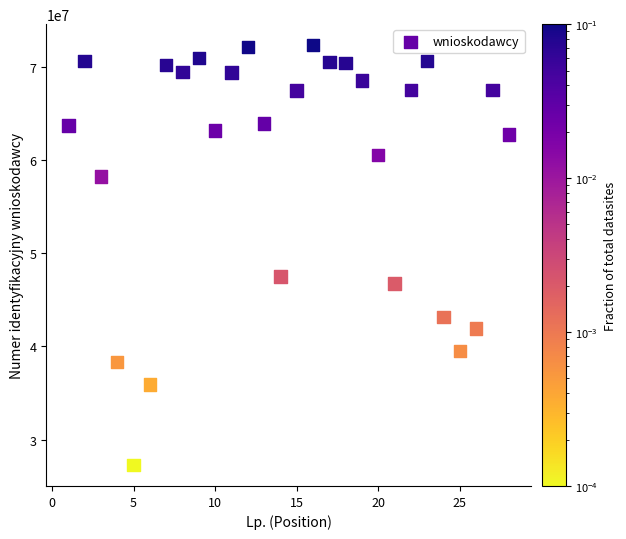

What Y value in the scatter plot is closest to 49793346?

47497142